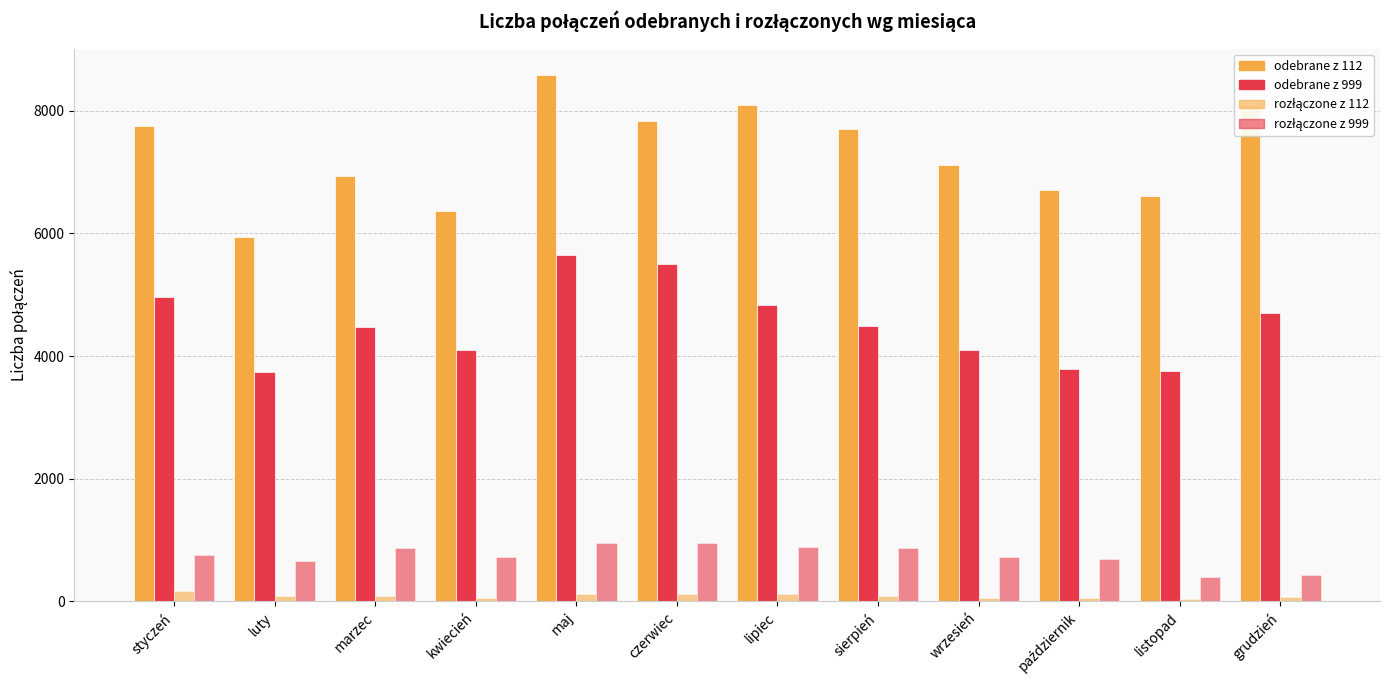

What is the spread (max minus min) of values at styczeń?

7583